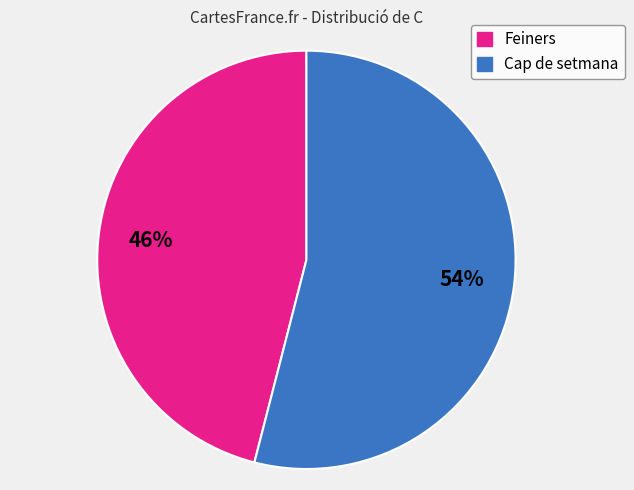

Is there a majority slice in this chart?

Yes